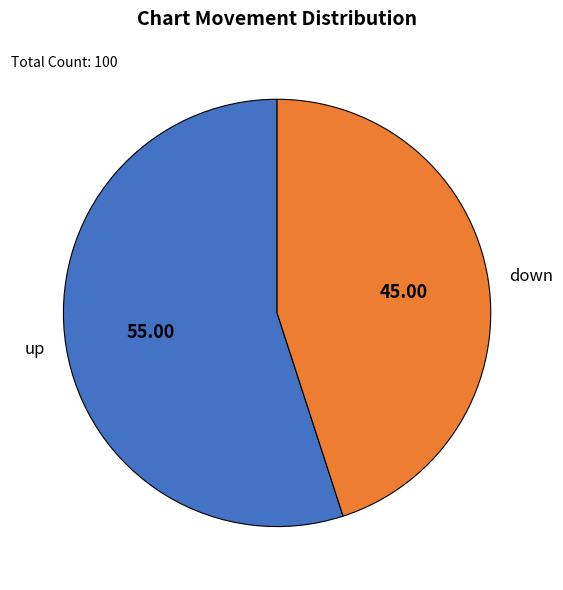

Which category has the biggest portion of the pie?

up